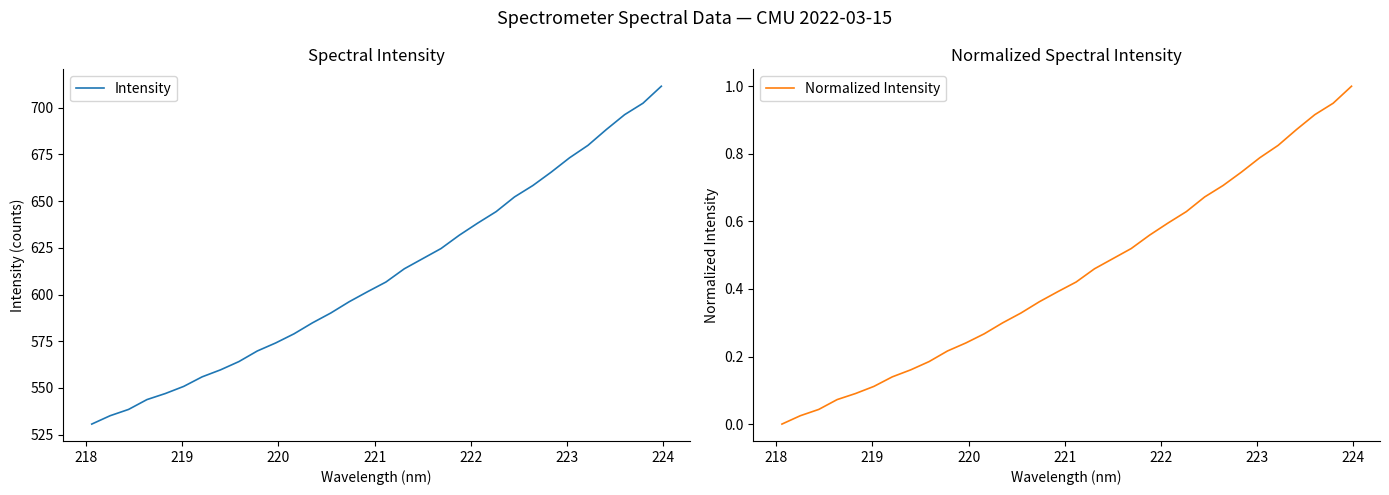

True or false: Intensity and Normalized Intensity cross at least once.

False